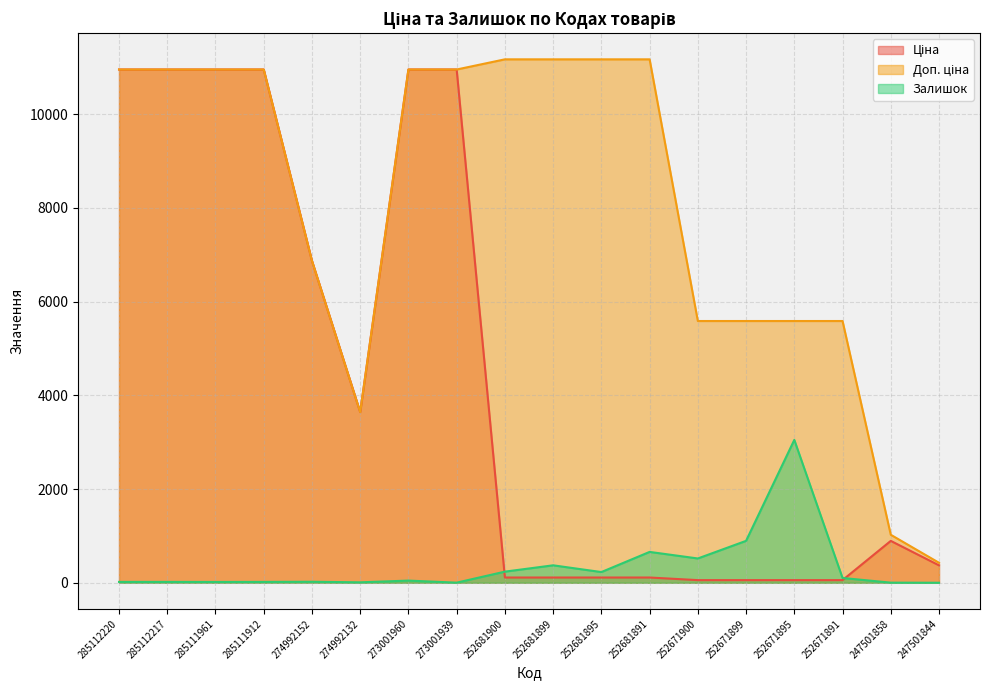

Which series has the largest total across all categories?

Доп. ціна